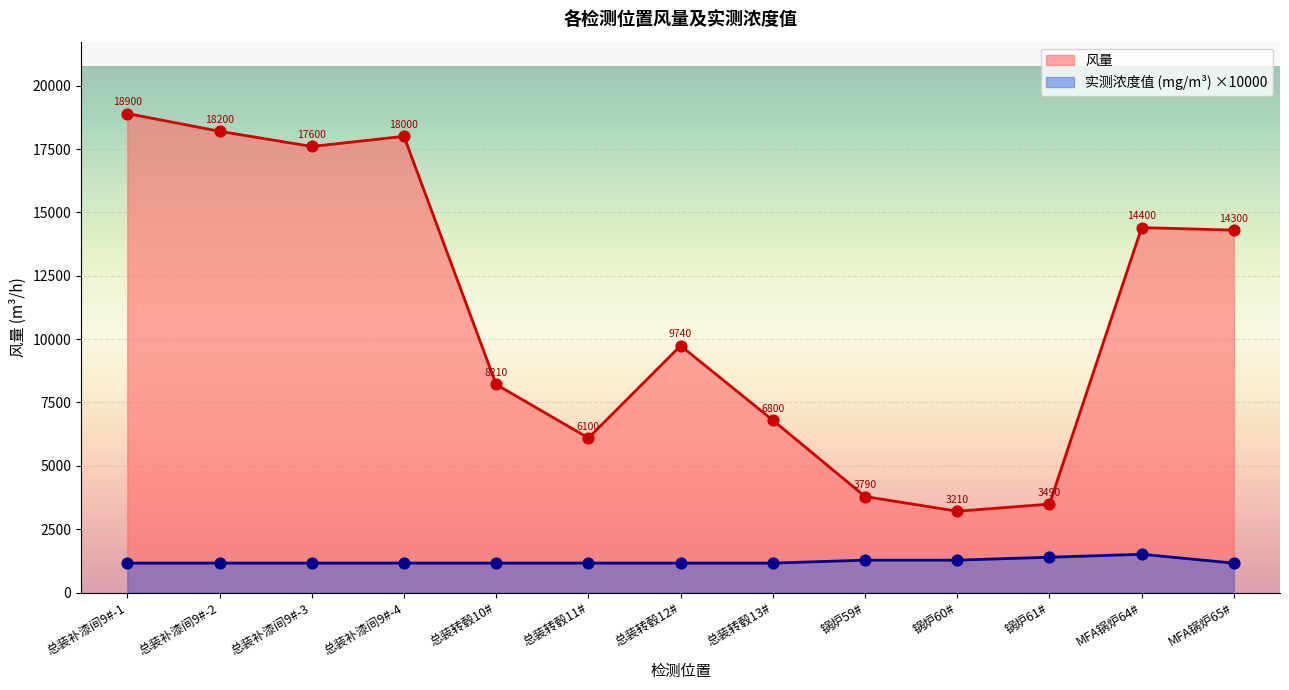

At how many categories does at least one series exceed 7530?

8